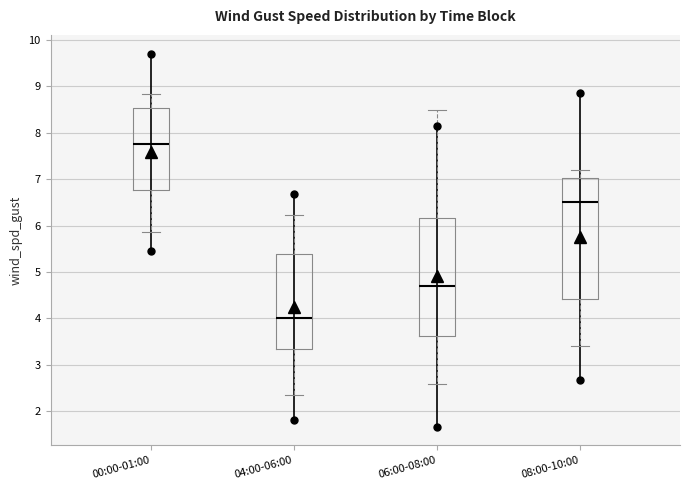

Reading left to right, transcribe this box plot: for each box, give where its median line is, the range the box spans, and where its two whiskers end, as read against the y-axis. The values are not printed on the chart, so give them approximately, as read against the axis.

00:00-01:00: median 7.8, box 6.8 to 8.5, whiskers 5.9 to 8.8
04:00-06:00: median 4.0, box 3.3 to 5.4, whiskers 2.3 to 6.2
06:00-08:00: median 4.7, box 3.6 to 6.2, whiskers 2.6 to 8.5
08:00-10:00: median 6.5, box 4.4 to 7.0, whiskers 3.4 to 7.2